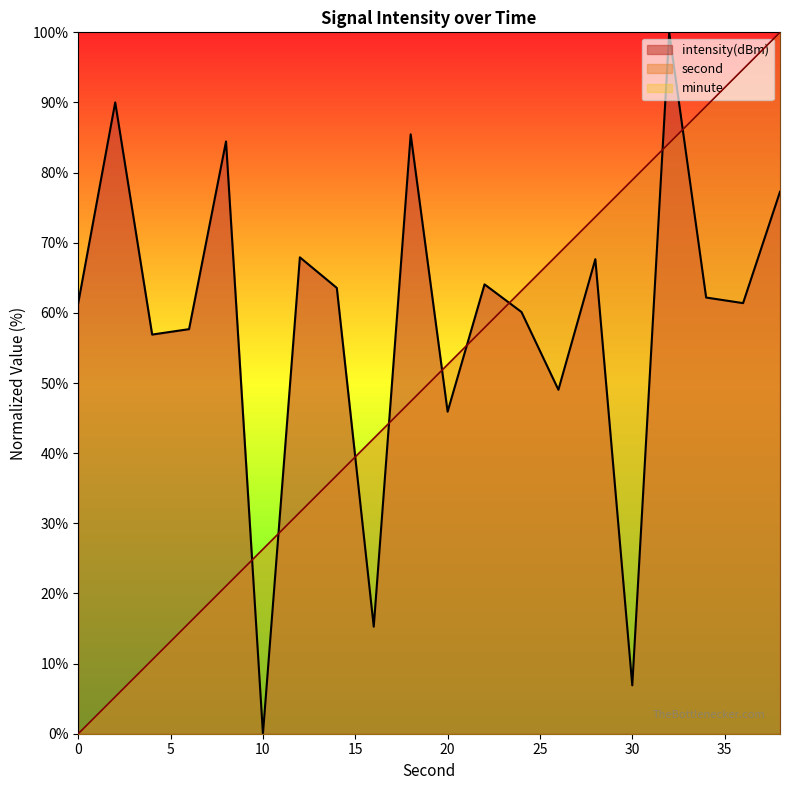

Reading right to left, transcribe all the data shown in this chart.

second: 100.0	94.7	89.5	84.2	78.9	73.7	68.4	63.2	57.9	52.6	47.4	42.1	36.8	31.6	26.3	21.1	15.8	10.5	5.3	0.0
intensity: 77.3	61.4	62.2	100.0	6.9	67.7	49.0	60.1	64.1	45.9	85.5	15.3	63.6	67.9	0.0	84.4	57.7	56.9	90.0	61.4